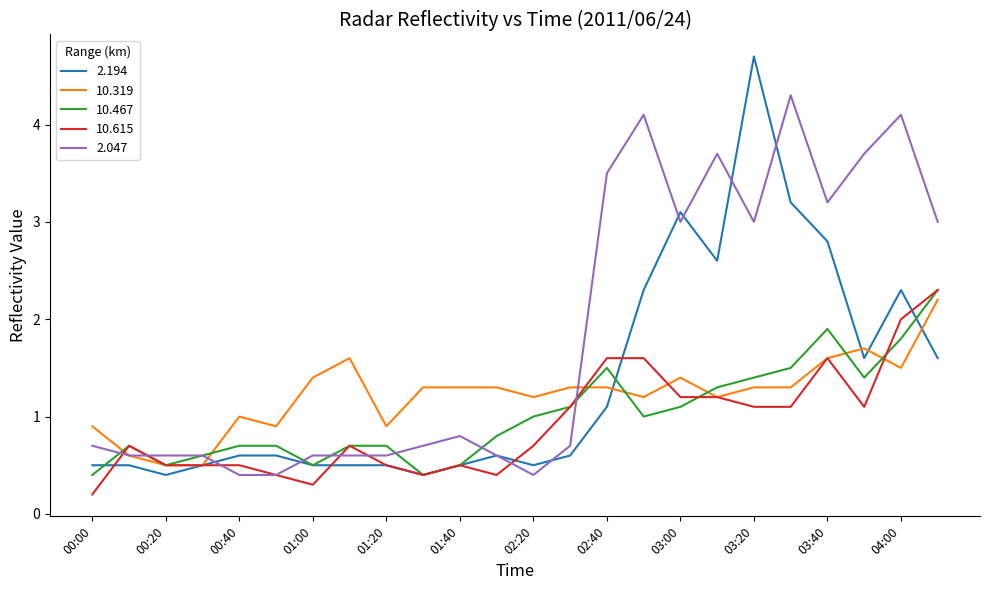

Does the chart have visible grid lines?

No